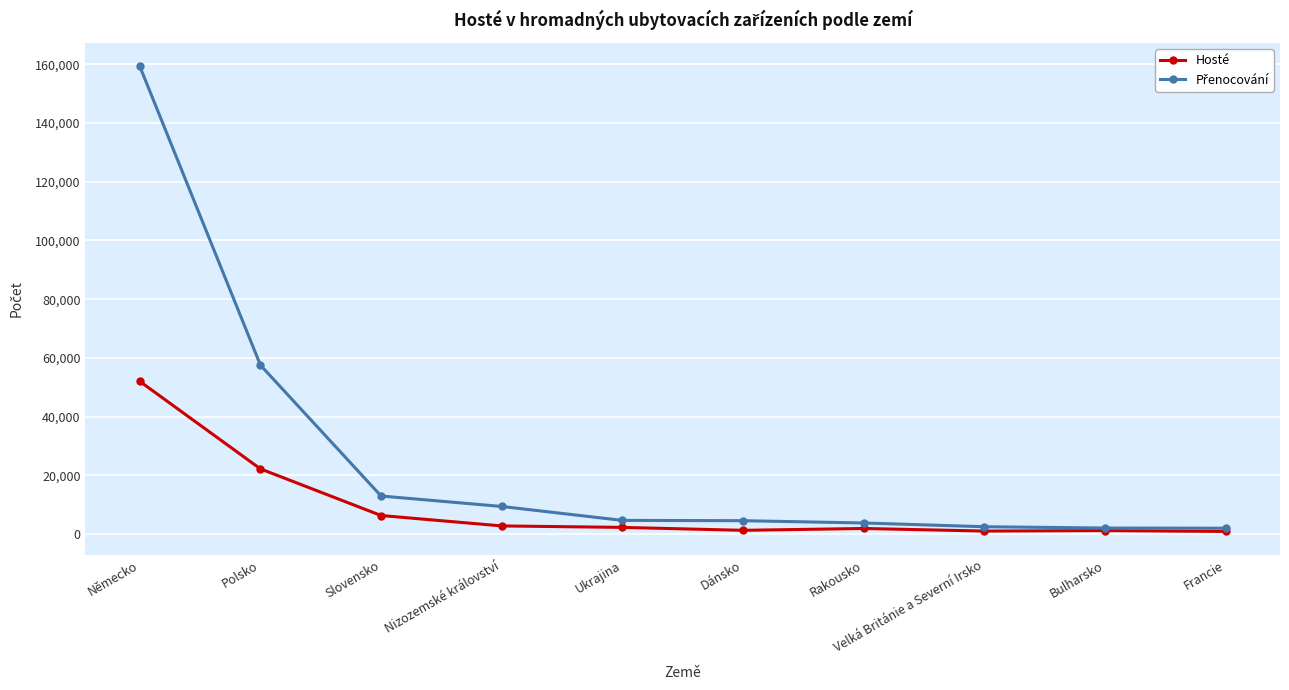

What is the maximum value shown in the chart?

159344